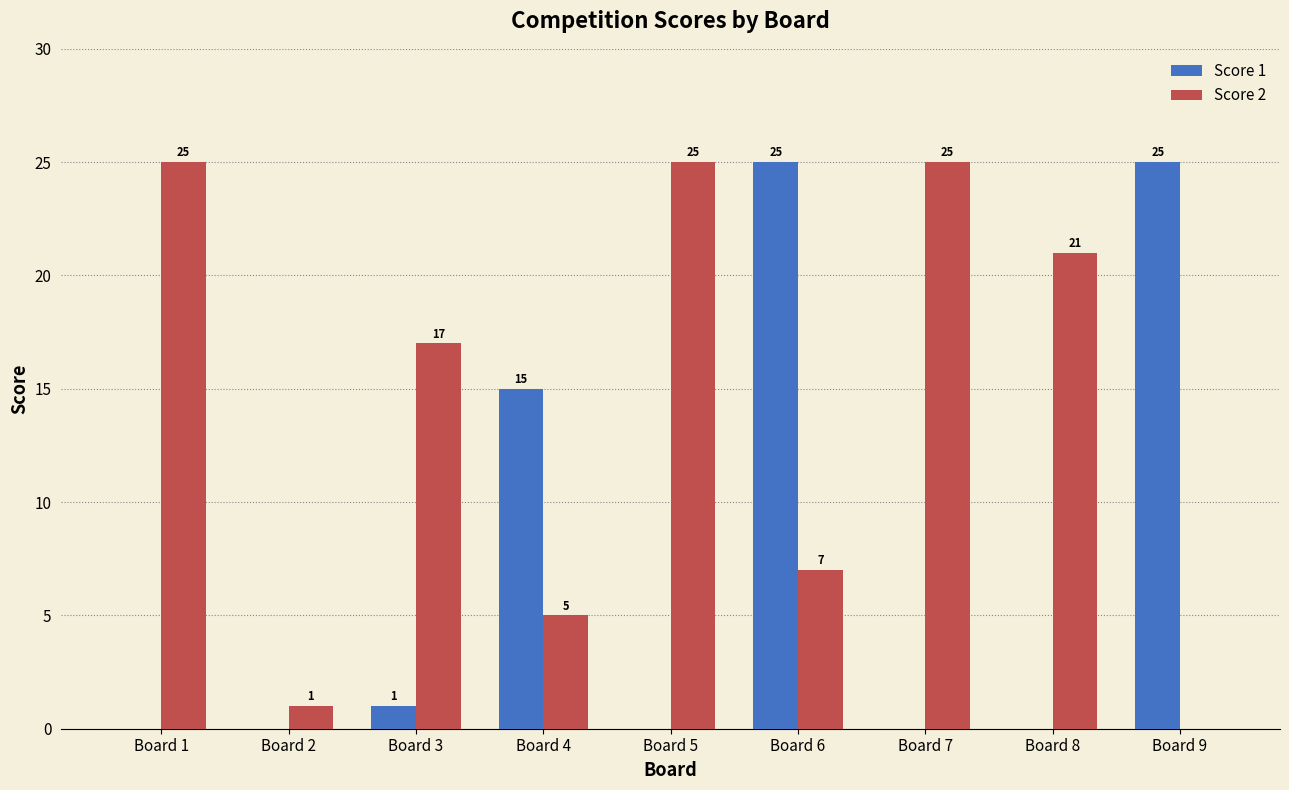

At which label is Score 1 closest to 12?

Board 4